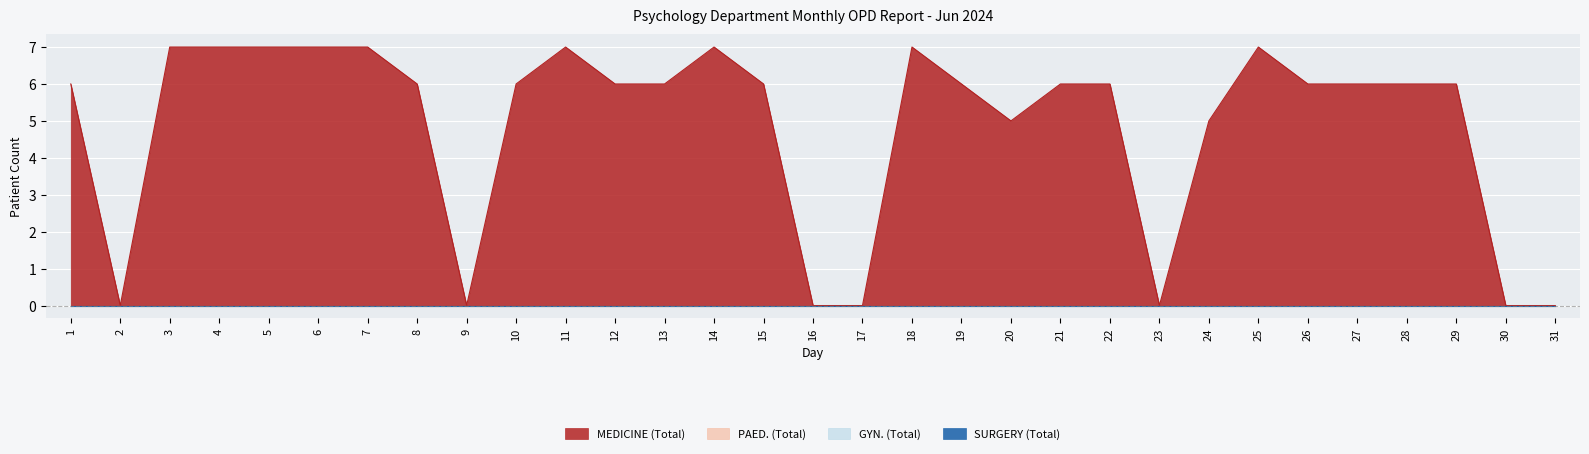

Reading right to left, what are all the values shown in this chart?

MEDICINE (Total): 31=0	30=0	29=6	28=6	27=6	26=6	25=7	24=5	23=0	22=6	21=6	20=5	19=6	18=7	17=0	16=0	15=6	14=7	13=6	12=6	11=7	10=6	9=0	8=6	7=7	6=7	5=7	4=7	3=7	2=0	1=6
PAED. (Total): 31=0	30=0	29=0	28=0	27=0	26=0	25=0	24=0	23=0	22=0	21=0	20=0	19=0	18=0	17=0	16=0	15=0	14=0	13=0	12=0	11=0	10=0	9=0	8=0	7=0	6=0	5=0	4=0	3=0	2=0	1=0
GYN. (Total): 31=0	30=0	29=0	28=0	27=0	26=0	25=0	24=0	23=0	22=0	21=0	20=0	19=0	18=0	17=0	16=0	15=0	14=0	13=0	12=0	11=0	10=0	9=0	8=0	7=0	6=0	5=0	4=0	3=0	2=0	1=0
SURGERY (Total): 31=0	30=0	29=0	28=0	27=0	26=0	25=0	24=0	23=0	22=0	21=0	20=0	19=0	18=0	17=0	16=0	15=0	14=0	13=0	12=0	11=0	10=0	9=0	8=0	7=0	6=0	5=0	4=0	3=0	2=0	1=0